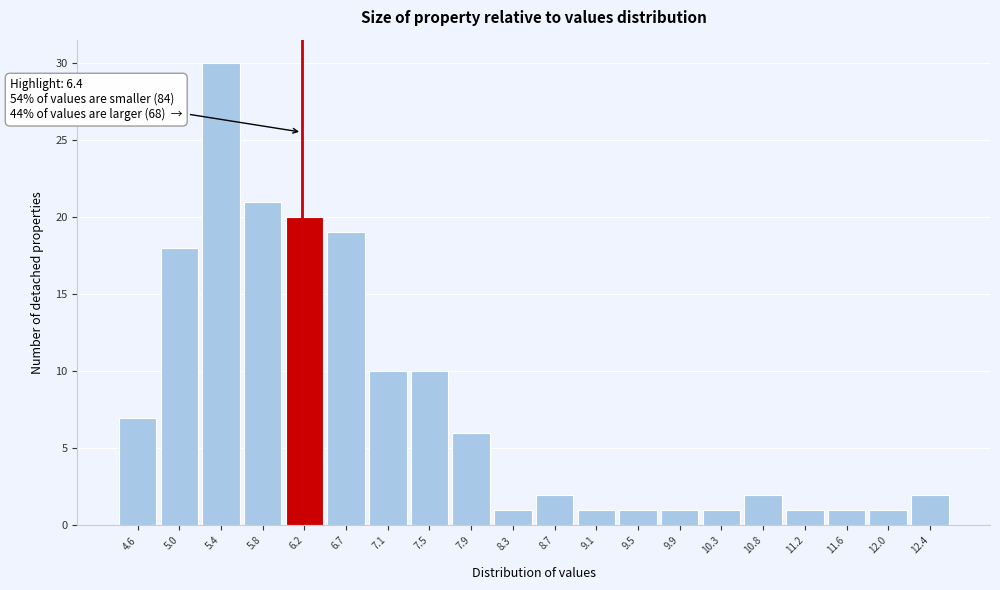

Reading left to right, what are all the values shown in this chart?

4.6=7	5.0=18	5.4=30	5.8=21	6.2=20	6.7=19	7.1=10	7.5=10	7.9=6	8.3=1	8.7=2	9.1=1	9.5=1	9.9=1	10.3=1	10.8=2	11.2=1	11.6=1	12.0=1	12.4=2